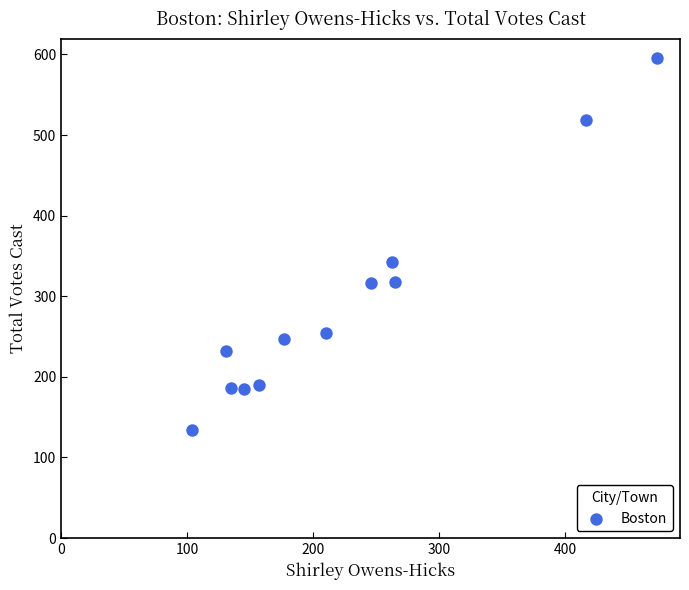

What is the average X value?

227